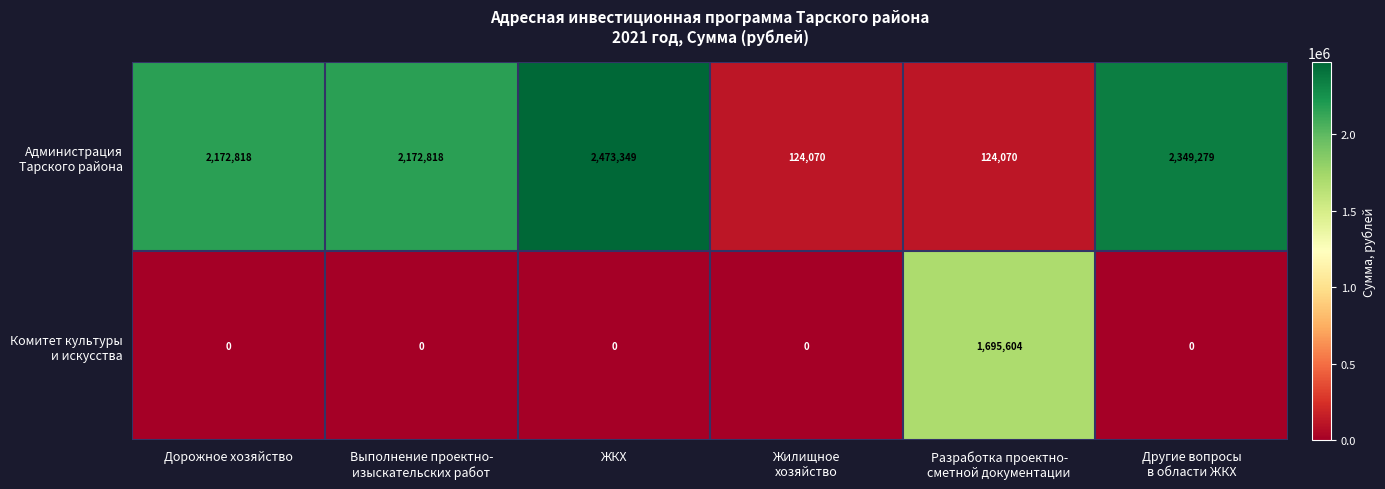

At which category is the sum across all series the highest?

ЖКХ